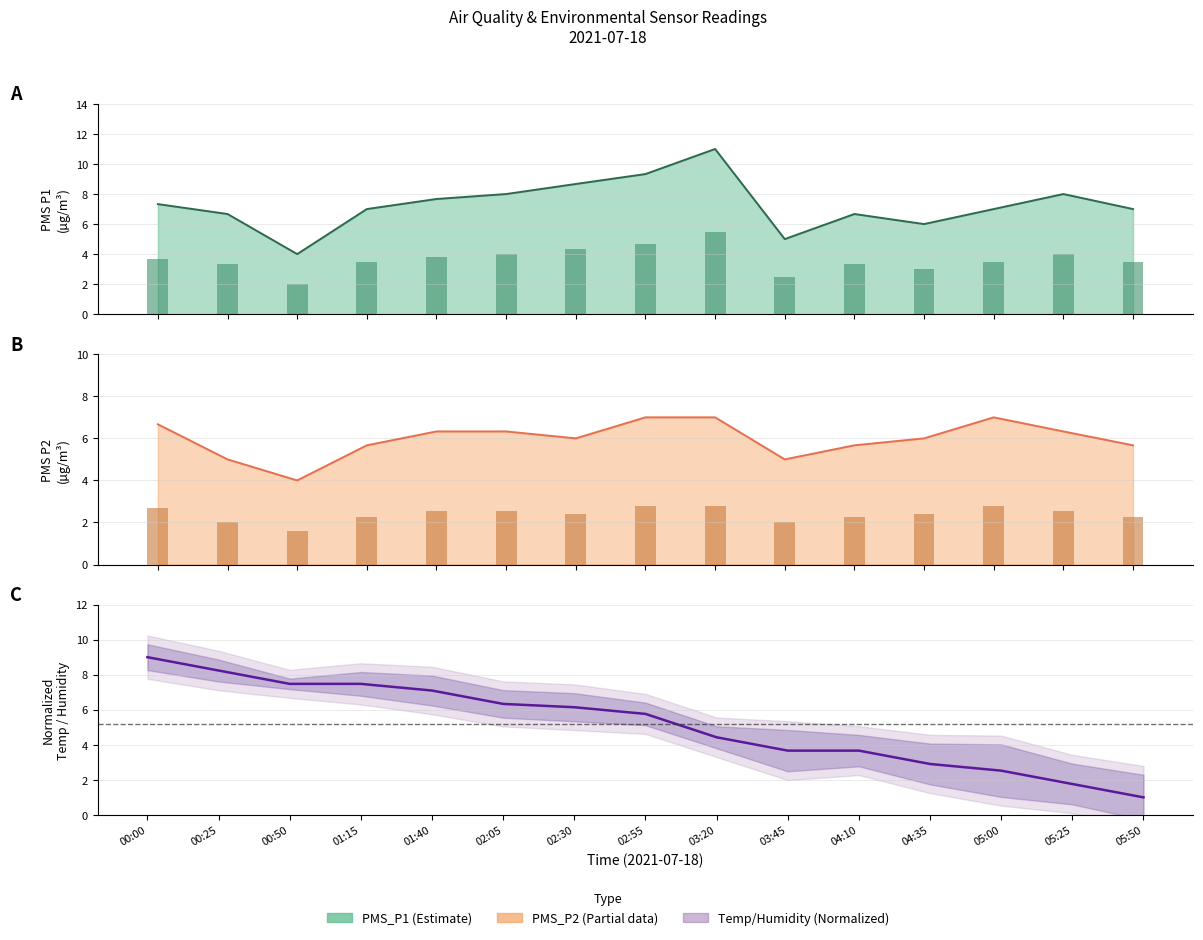

What is the change in value from 00:25 to 02:55?

-2.5